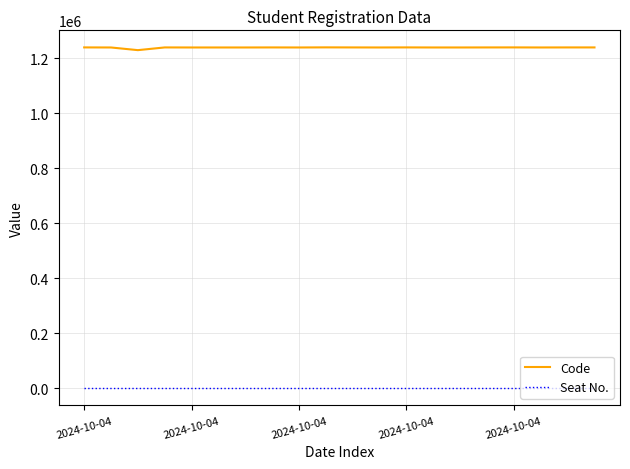

What is the average value of the Code series?

1239665